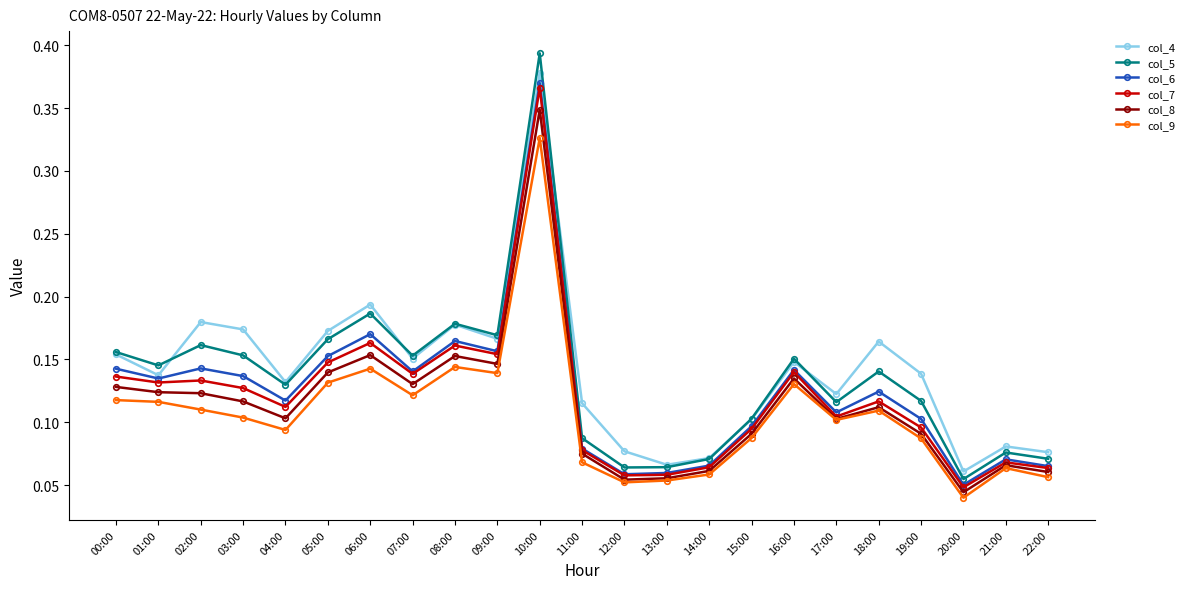

The value of col_6 at 03:00 is 0.0. True or false?

False